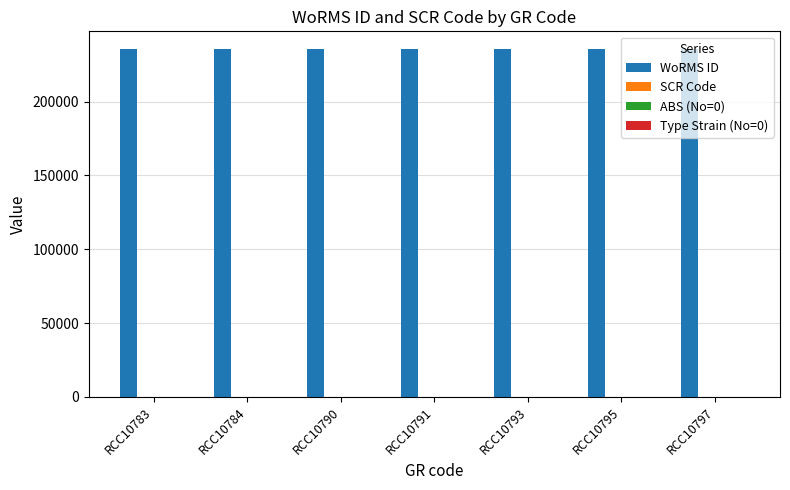

The WoRMS ID series shows 235804 at RCC10791. True or false?

True